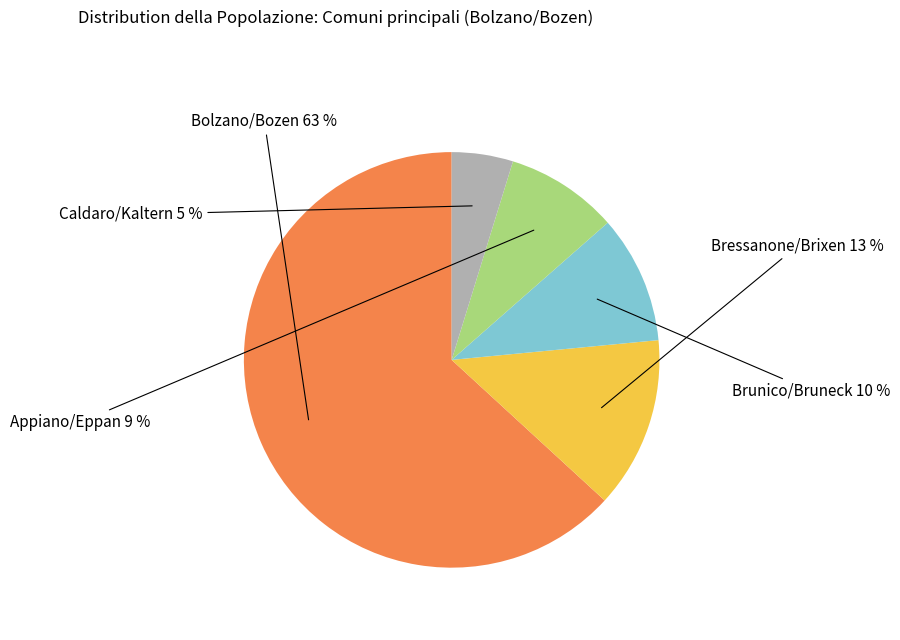

Rank the categories by value from highest to lowest.

Bolzano/Bozen, Bressanone/Brixen, Brunico/Bruneck, Appiano/Eppan, Caldaro/Kaltern